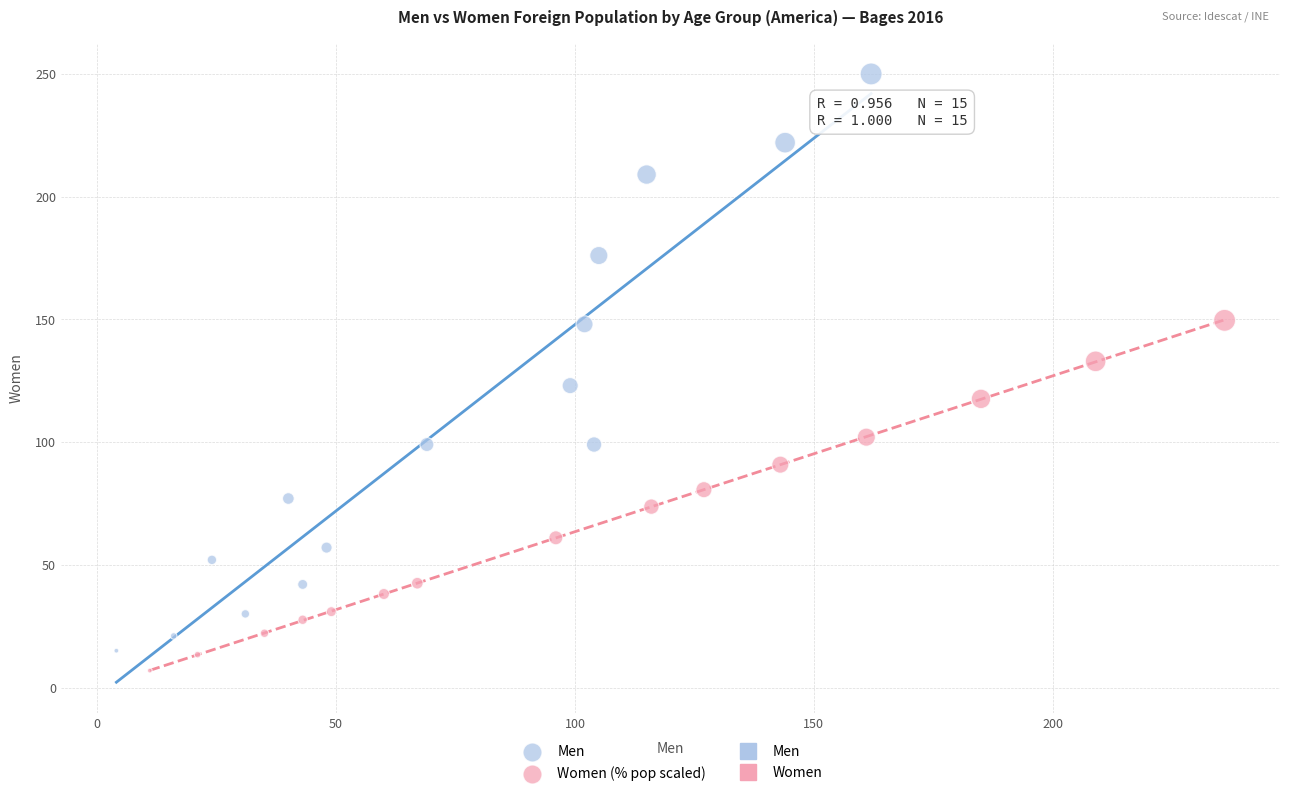

Which series reaches the maximum Y coordinate?

Men